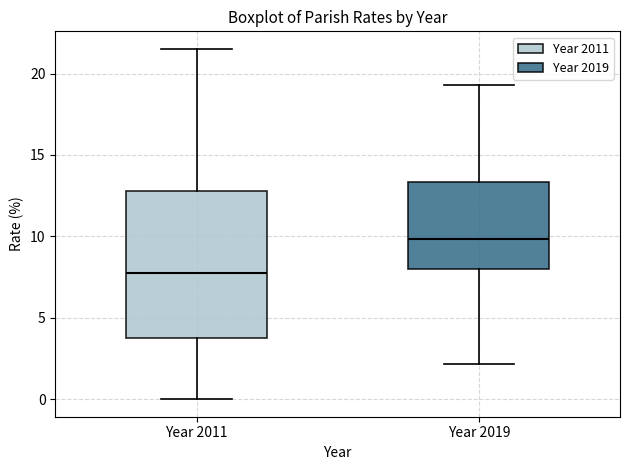

Comparing the boxes themselves (not the whiskers), which one is the tallest?

Year 2011